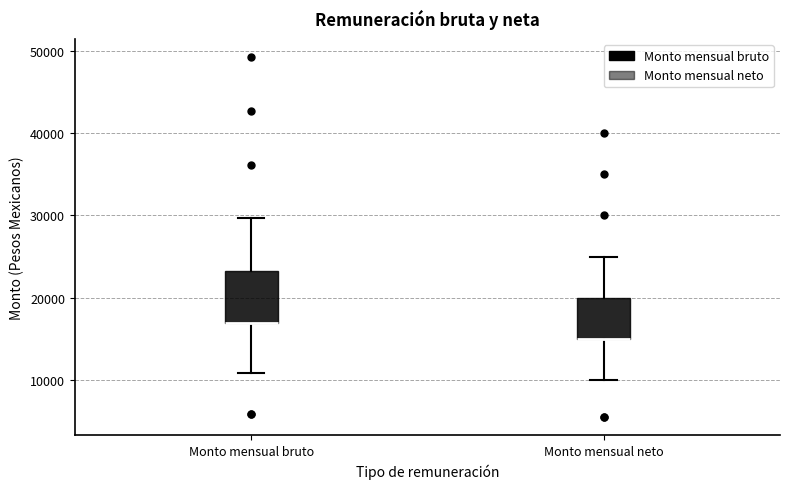

Reading left to right, transcribe this box plot: for each box, give where its median line is, the range the box spans, and where its two whiskers end, as read against the y-axis. The values are not printed on the chart, so give them approximately, as read against the axis.

Monto mensual bruto: median 17000 (drawn on the box's lower edge), box 17000 to 23000, whiskers 11000 to 30000
Monto mensual neto: median 15000 (drawn on the box's lower edge), box 15000 to 20000, whiskers 10000 to 25000